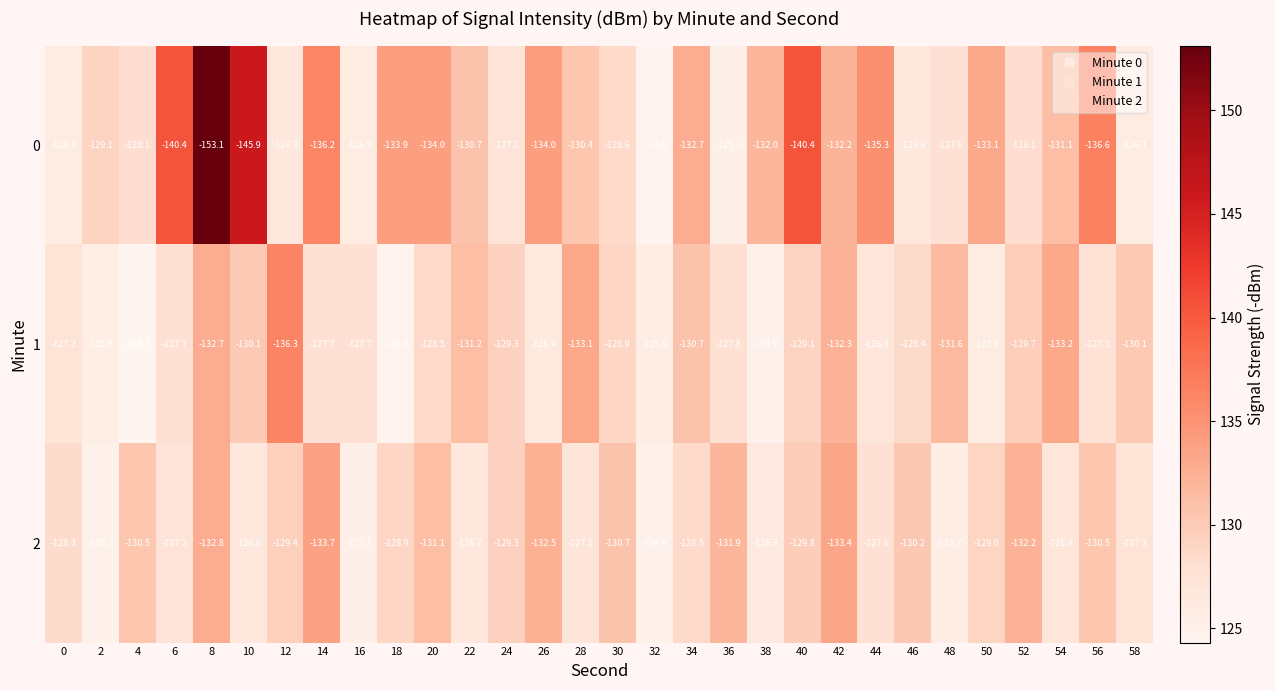

Which series changed the most between 0 and 38?

0